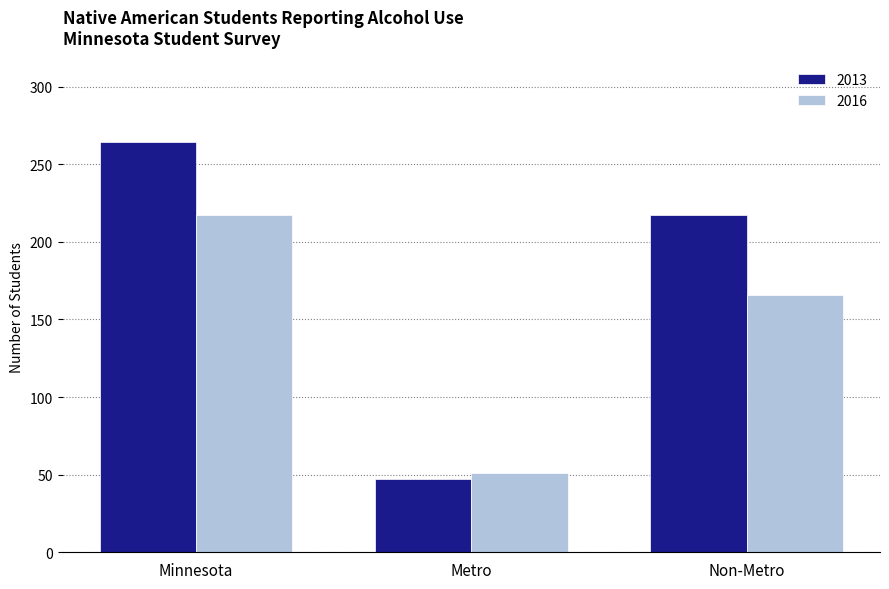

True or false: 2016 has a value of 166 at Non-Metro.

True